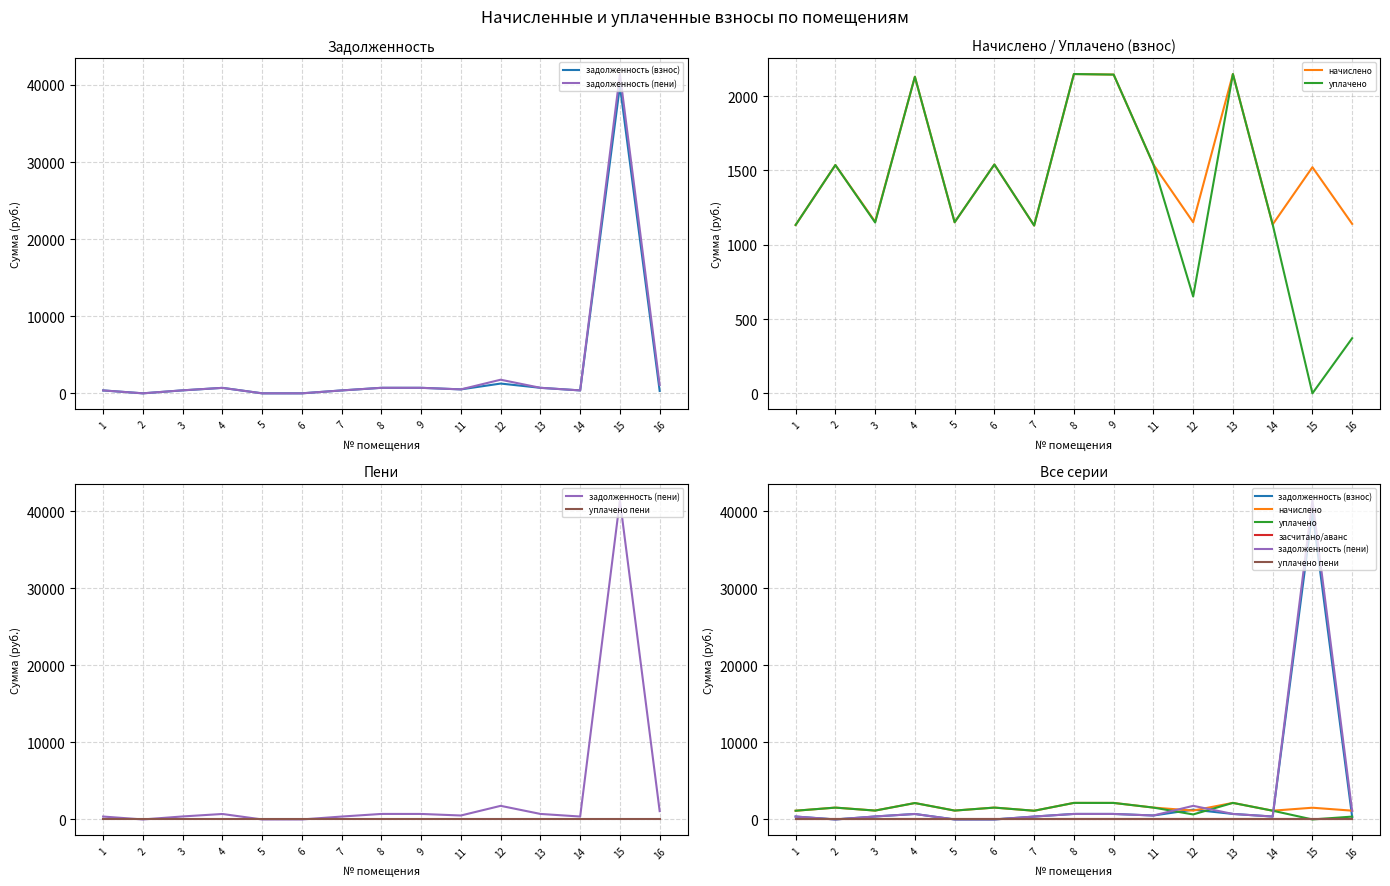

What is the lowest value of the начислено series?

1129.1